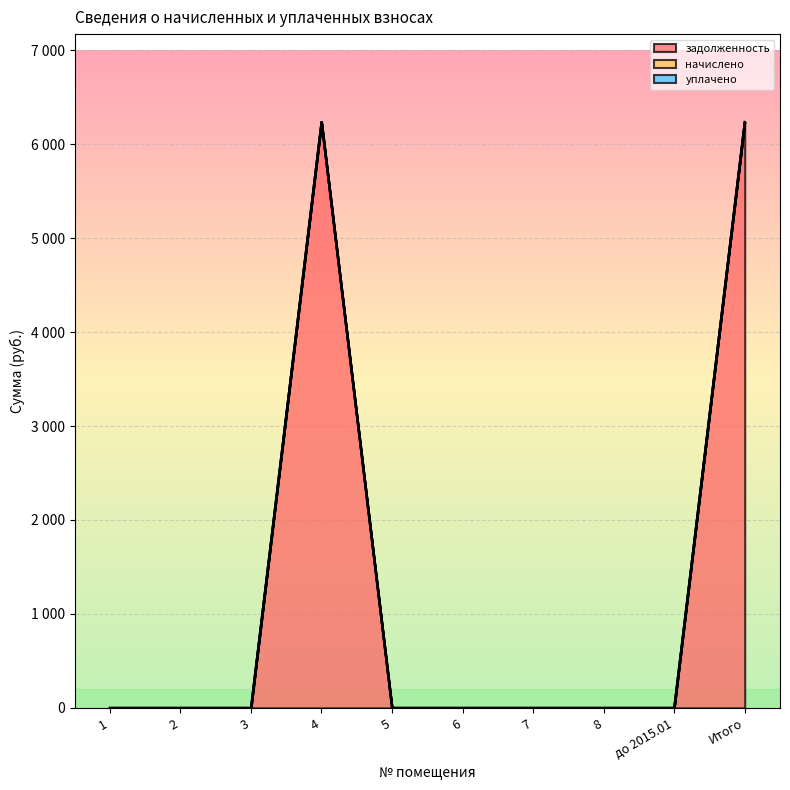

Which series has the largest total across all categories?

задолженность